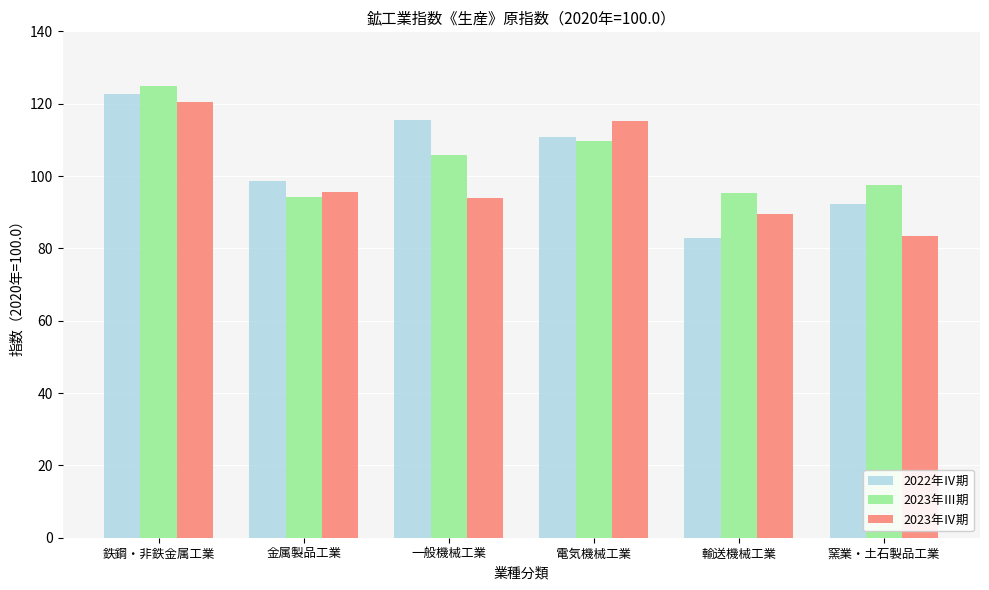

Which series has the largest range (max minus min)?

2022年Ⅳ期